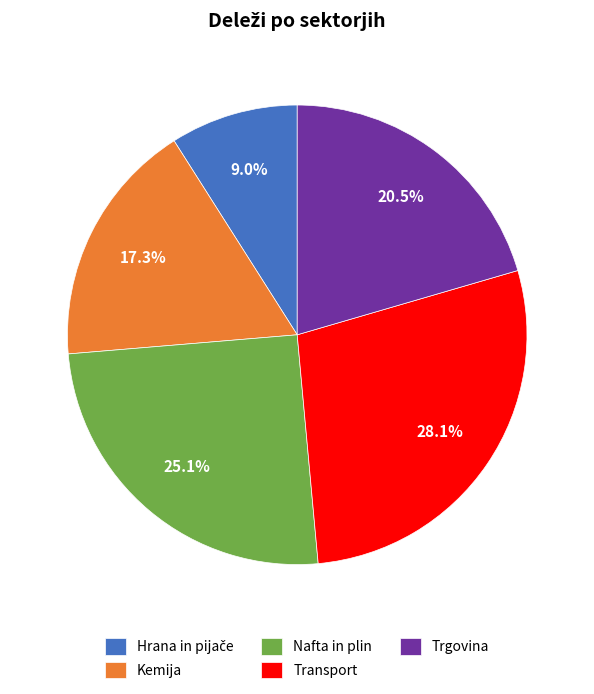

What percentage is NOT represented by Transport?

71.9%